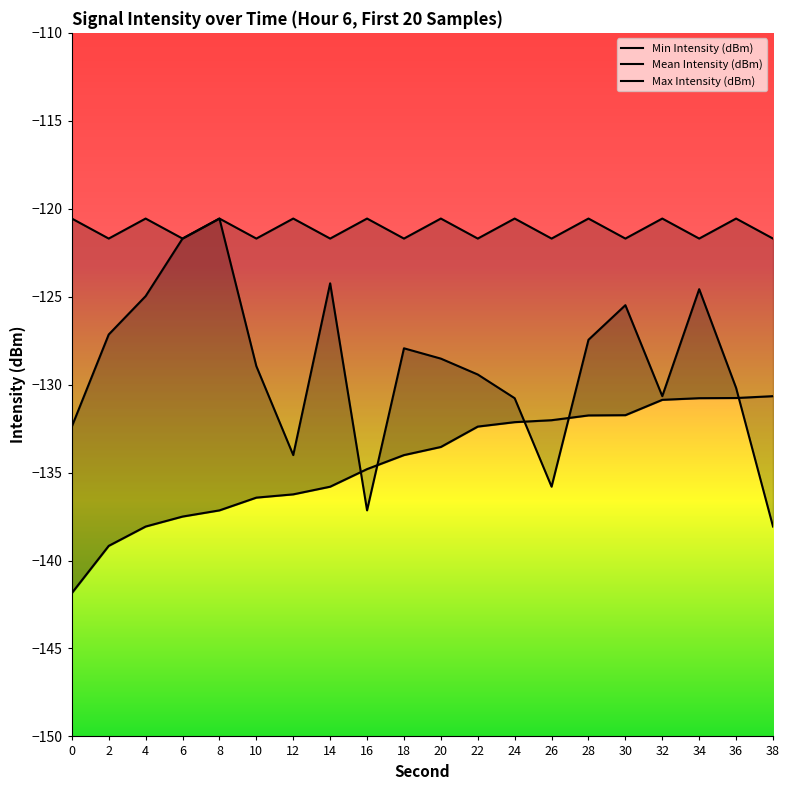

True or false: Max Intensity (dBm) has more than 1 points higher than both neighbors.

True